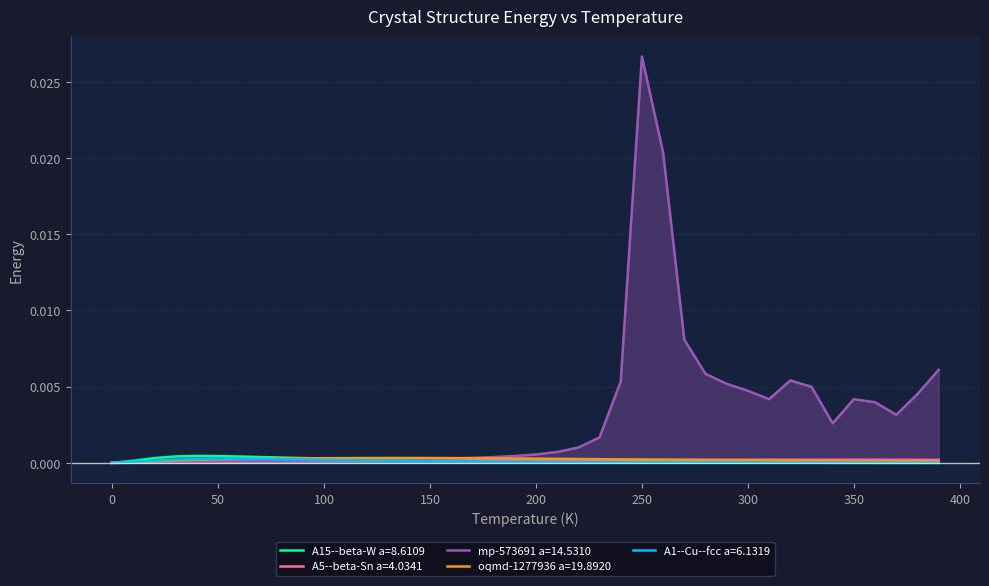

Which series has the largest range (max minus min)?

mp-573691 a=14.5310